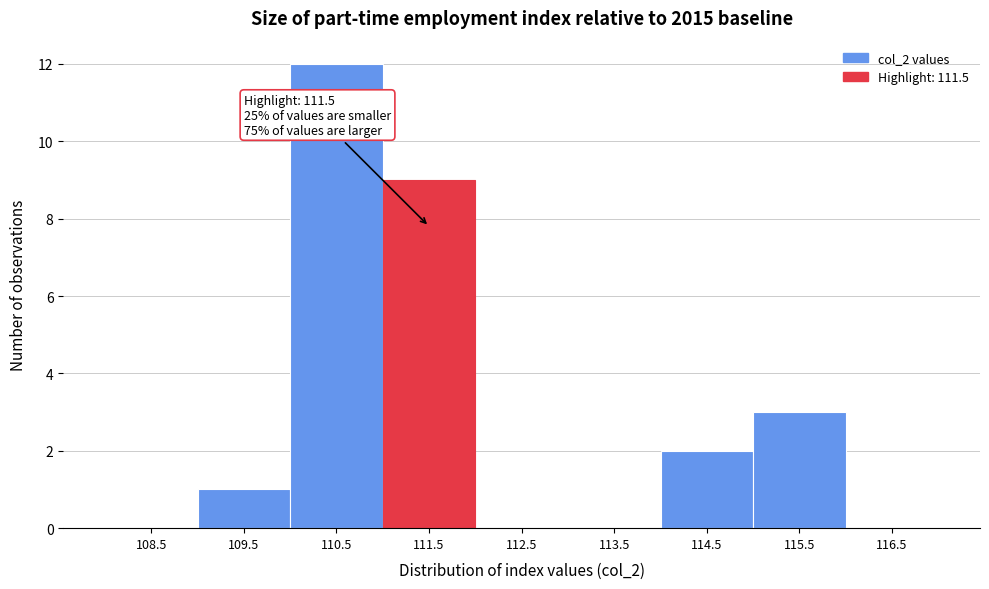

Reading left to right, extract all data points from this chart.

108.5=0	109.5=1	110.5=12	111.5=9	112.5=0	113.5=0	114.5=2	115.5=3	116.5=0